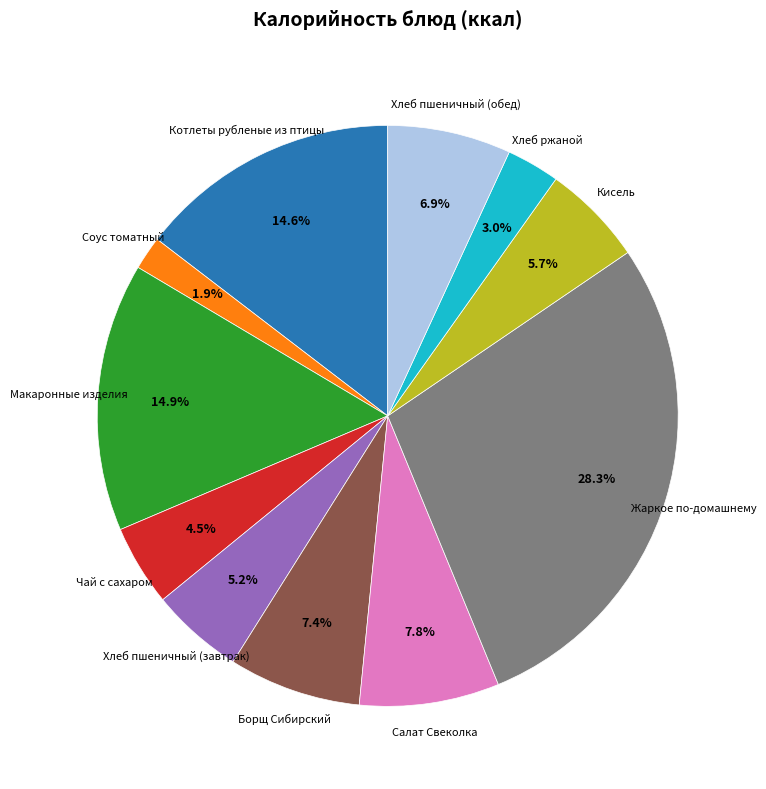

What is the ratio of the value at Котлеты рубленые из птицы to the value at Хлеб пшеничный (завтрак)?

2.8